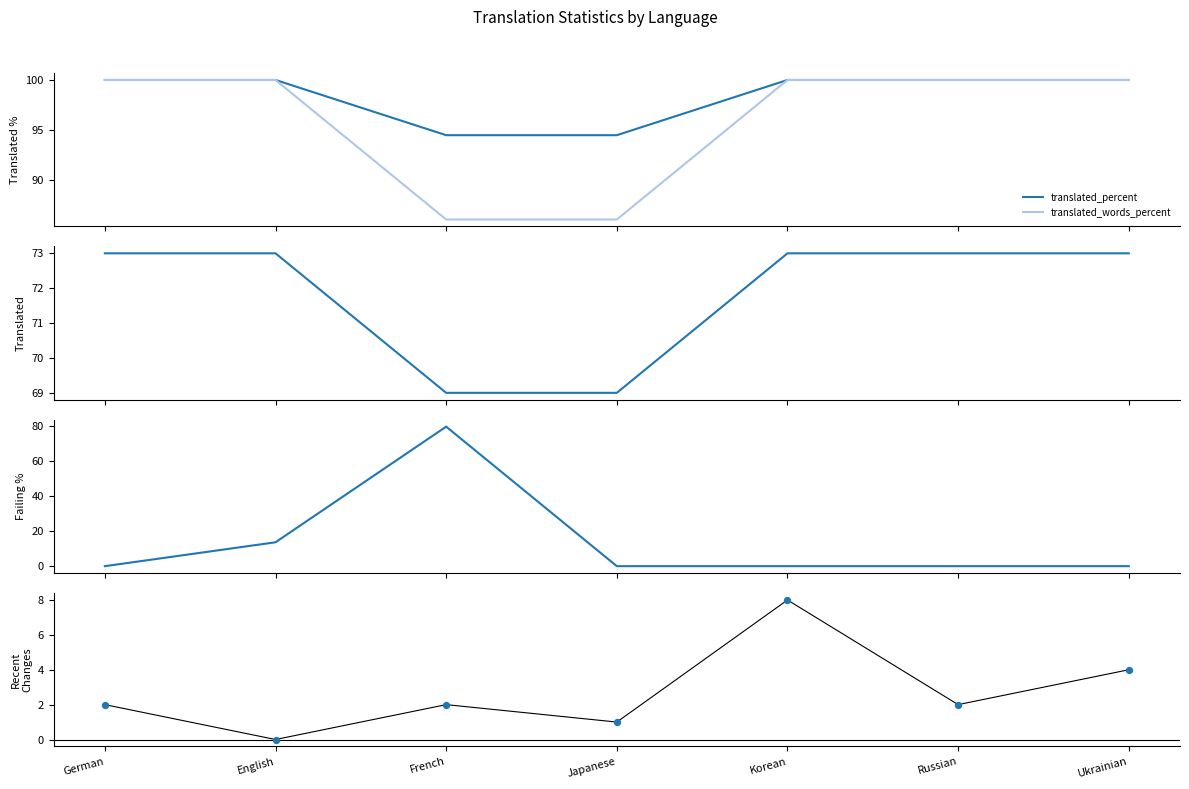

At how many categories does at least one series exceed 97?

5